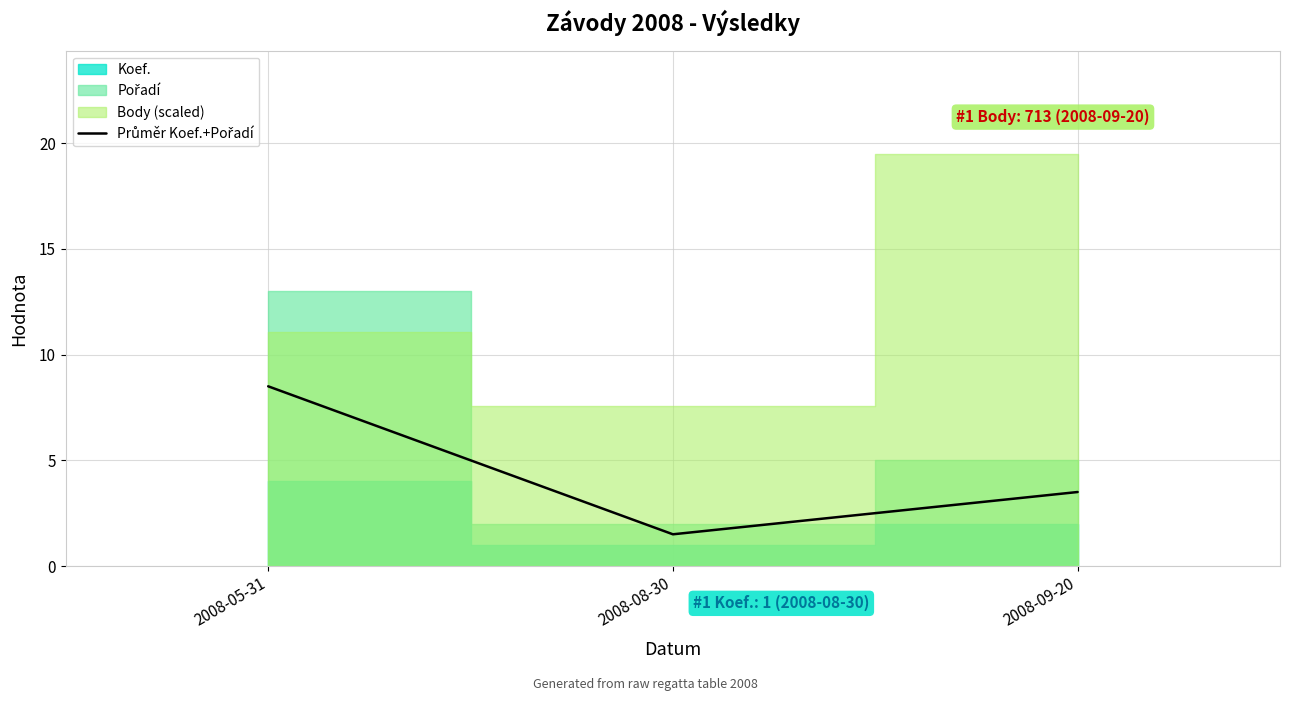

What is the value of the 3rd point from the left?

3.5